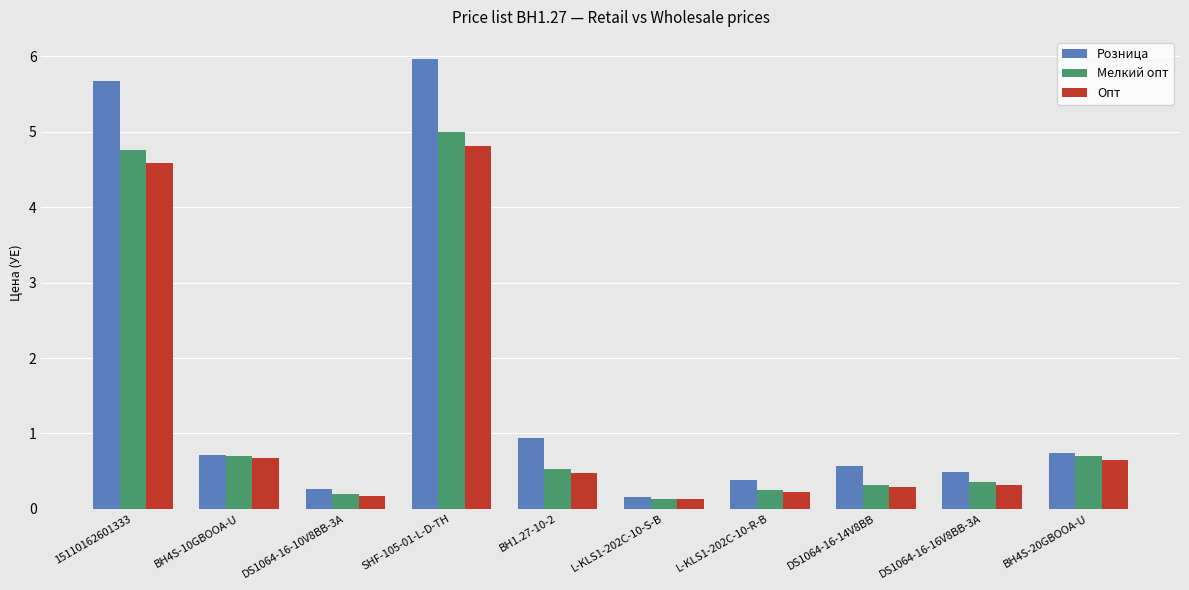

Is it true that Опт equals 0.3 at DS1064-16-16V8BB-3A?

True